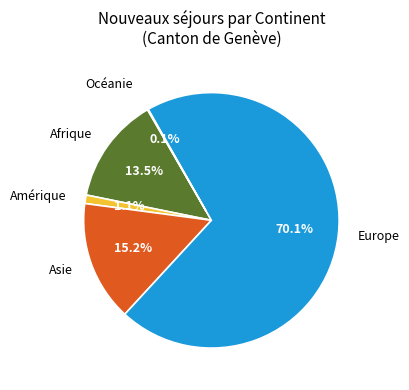

What is the largest slice in the pie chart?

Europe